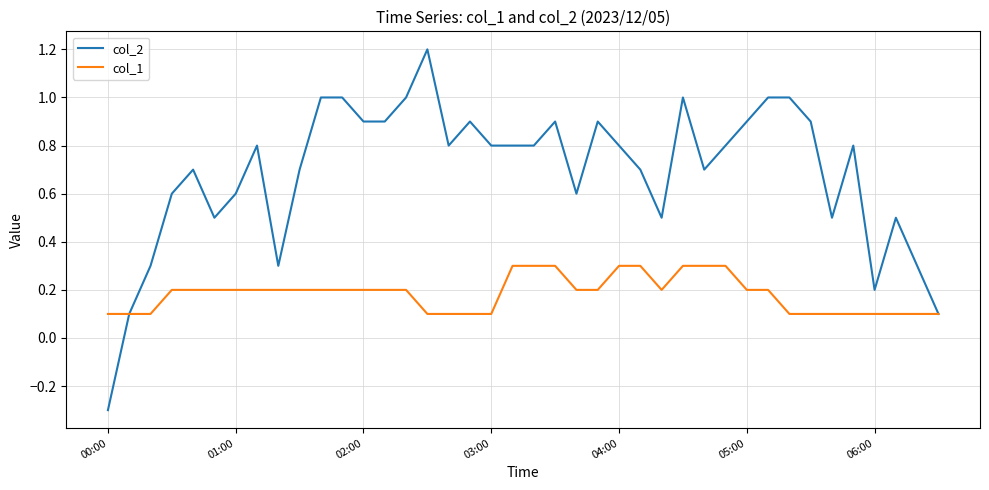

Does the chart have visible grid lines?

Yes